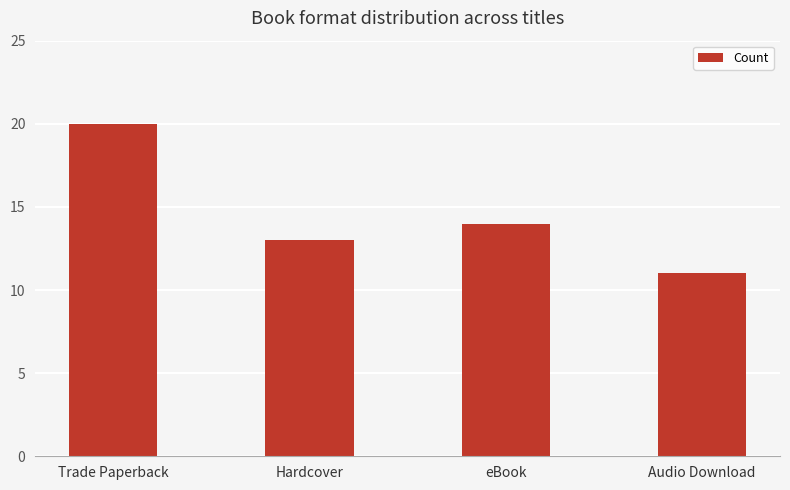

How many distinct data groups are displayed?

1